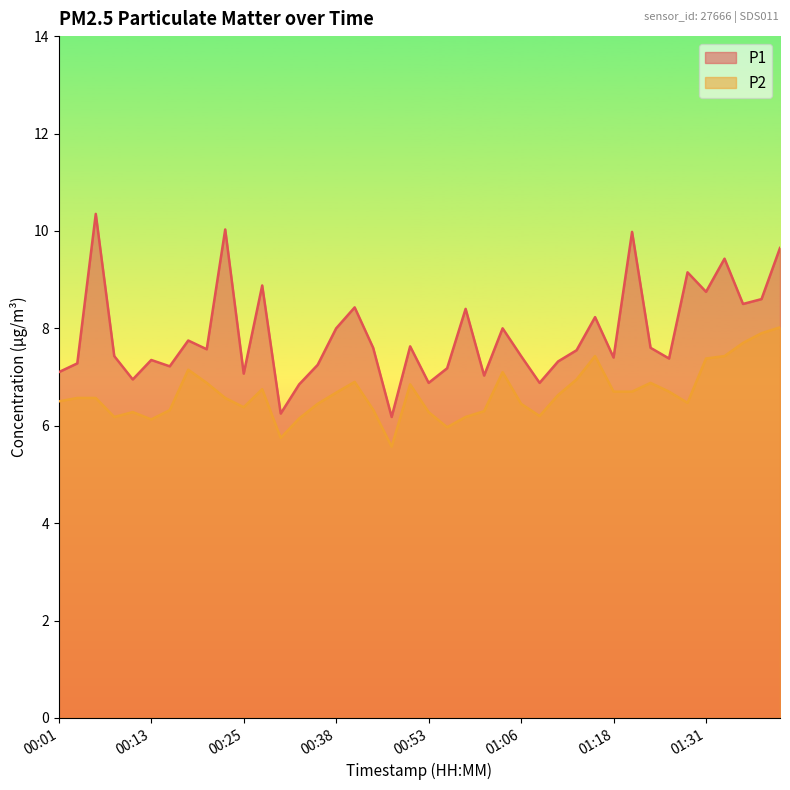

Which series has the largest total across all categories?

P1